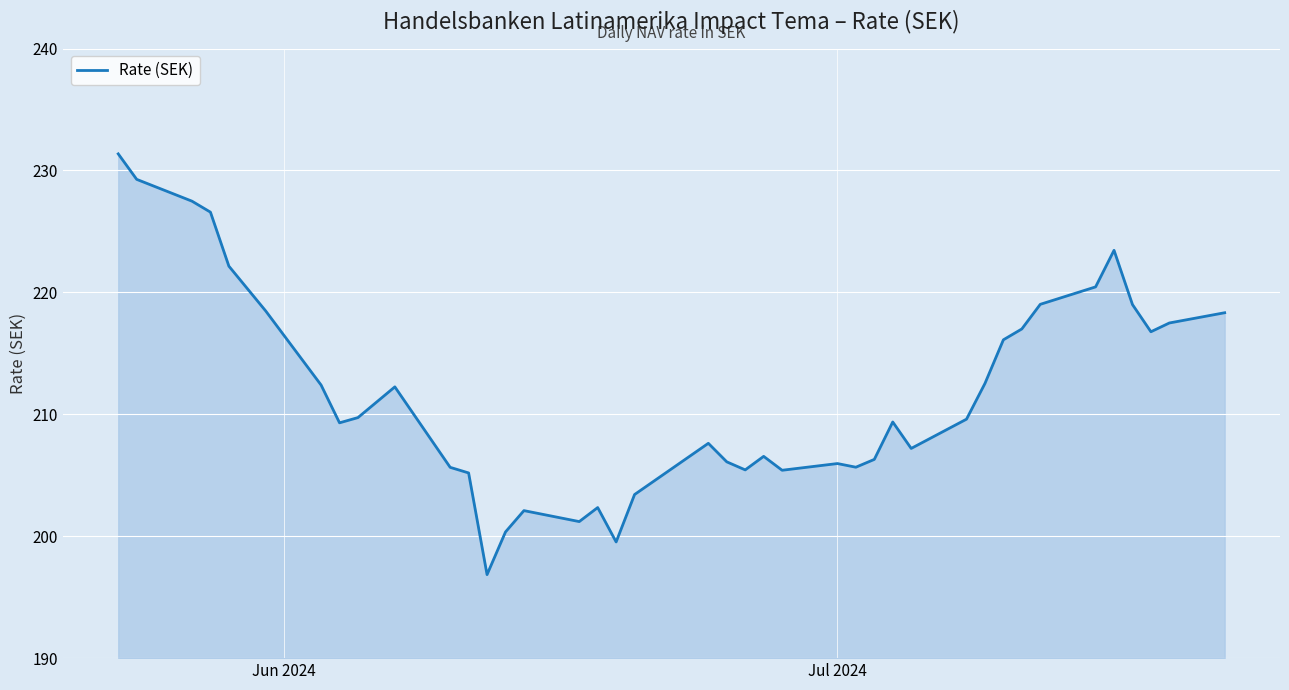

What is the greatest value displayed?

231.4